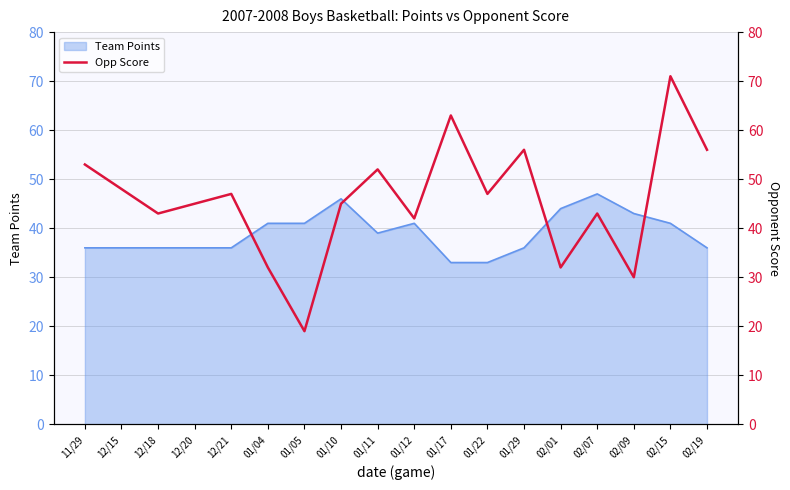

True or false: the data shows 63 at 01/17.

True